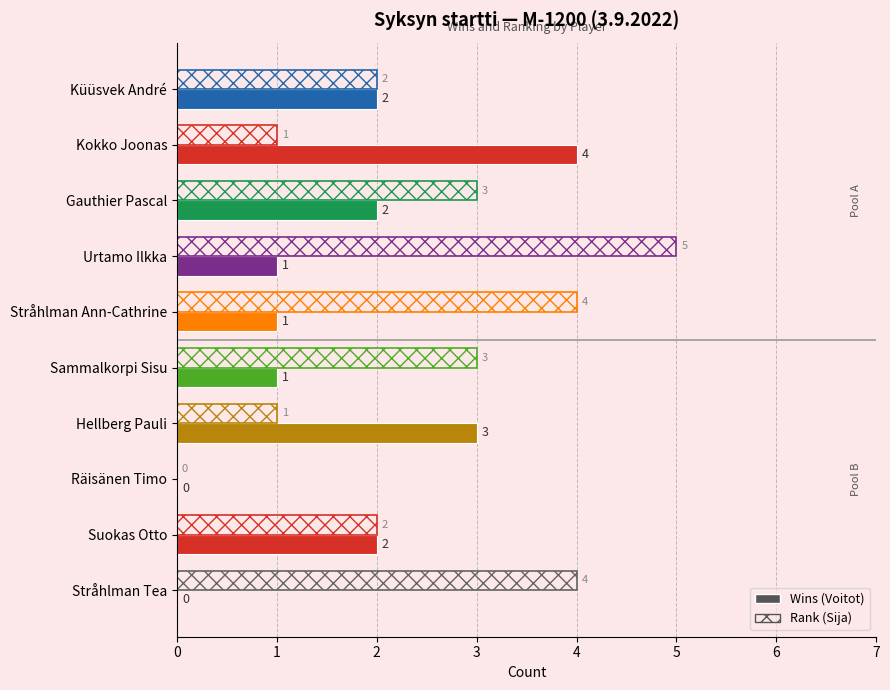

What is the label of the 4th bar from the left?

Urtamo Ilkka